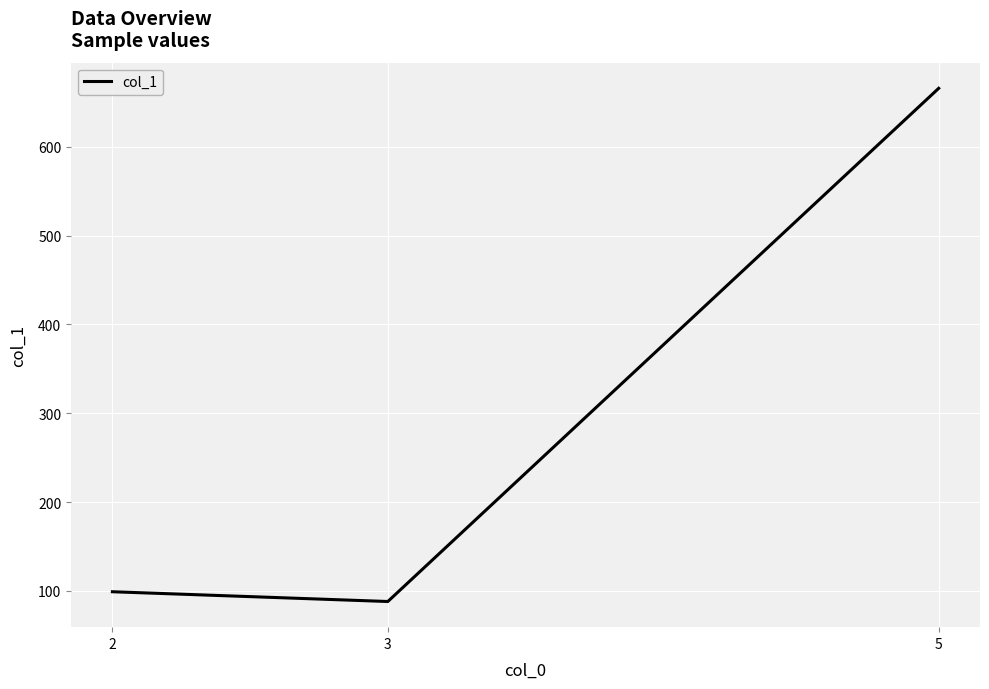

The value at 2 is 99. True or false?

True